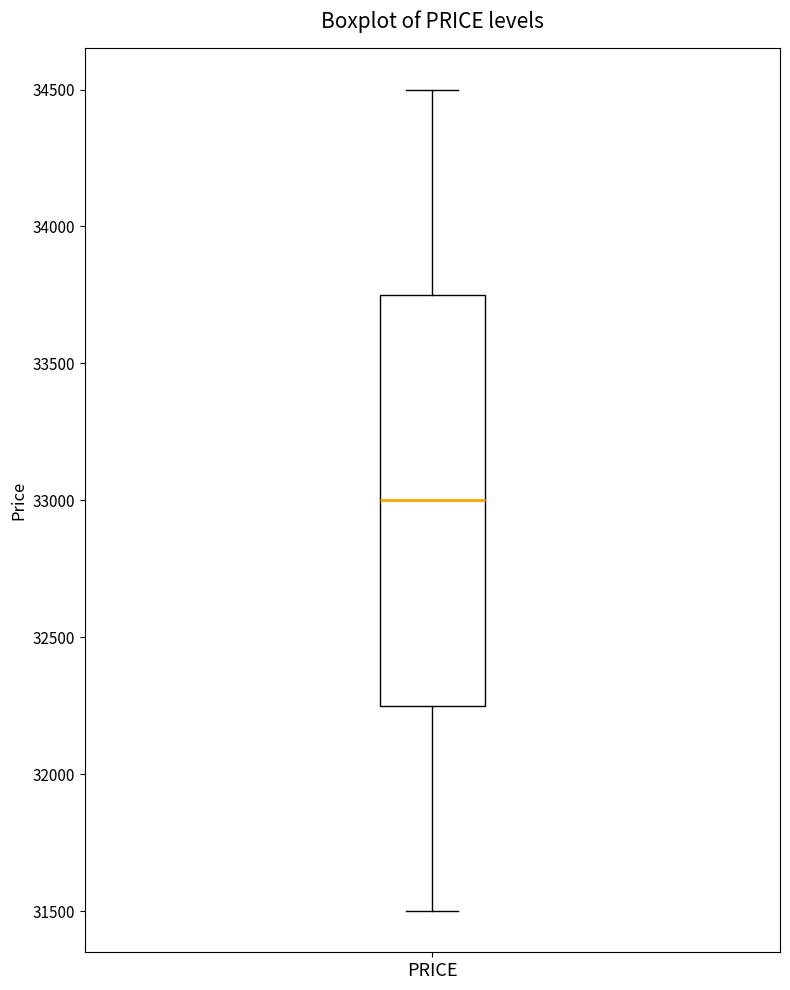

Where does the upper whisker of the box for PRICE end on the y-axis? The values are not printed on the chart, so give them approximately, as read against the axis.

34500